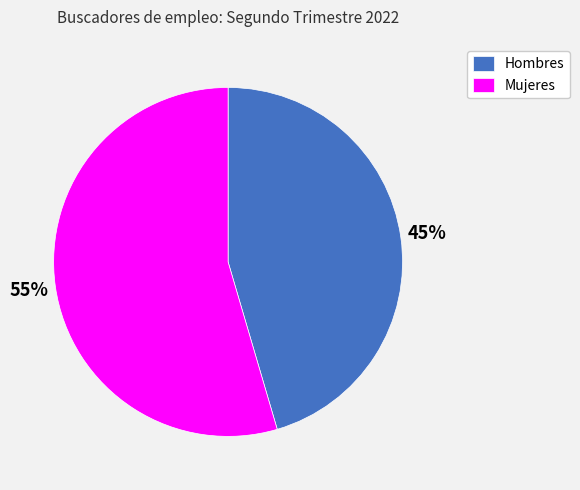

To the nearest percent, what portion does Hombres represent?

45%